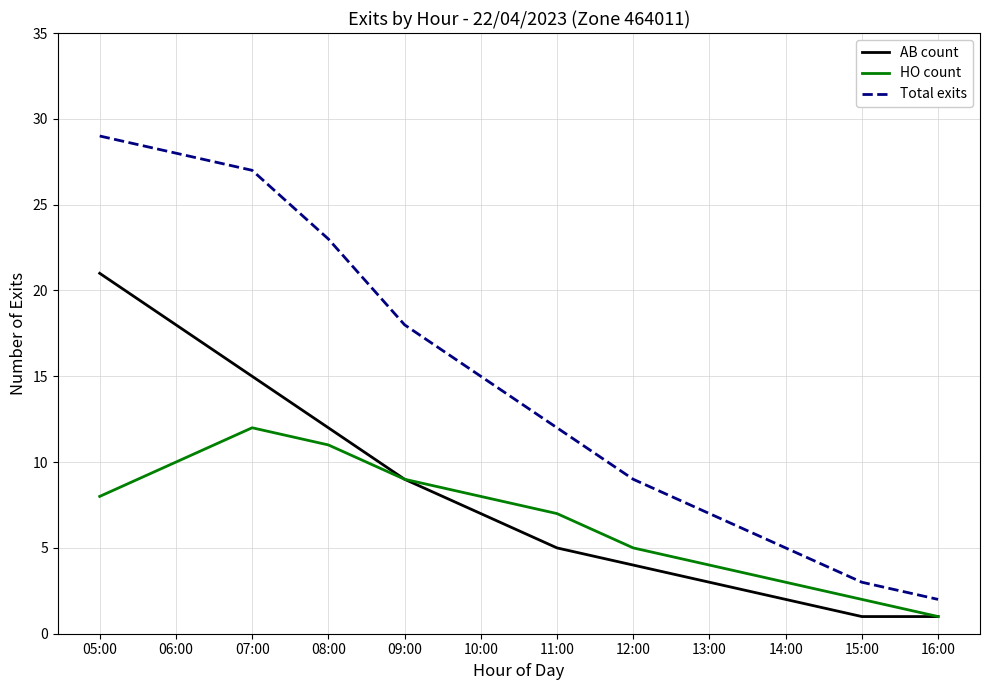

Between 07:00 and 11:00, which series saw the biggest shift?

Total exits